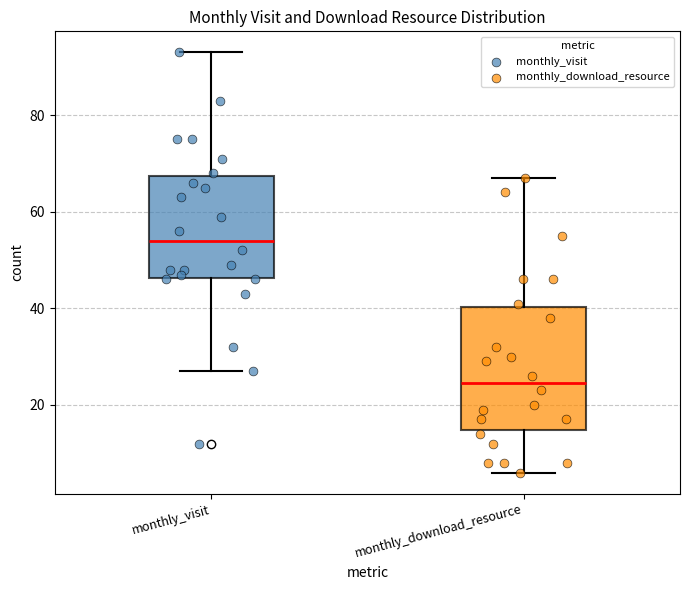

Which box has the lowest median line?

monthly_download_resource